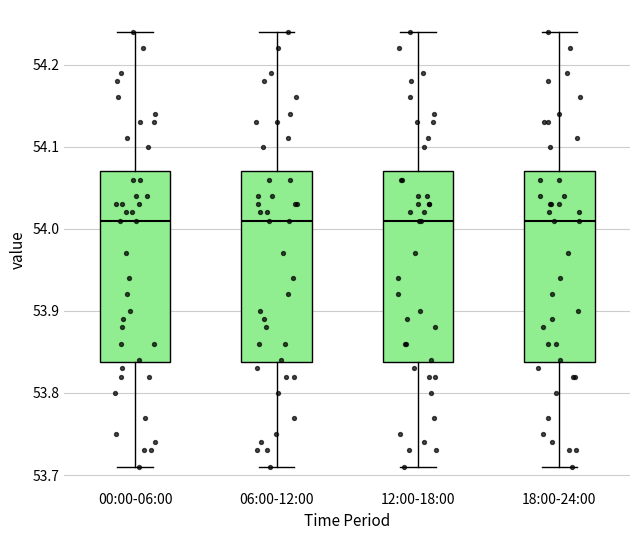

Reading left to right, transcribe this box plot: for each box, give where its median line is, the range the box spans, and where its two whiskers end, as read against the y-axis. The values are not printed on the chart, so give them approximately, as read against the axis.

00:00-06:00: median 54.01, box 53.84 to 54.07, whiskers 53.71 to 54.24
06:00-12:00: median 54.01, box 53.84 to 54.07, whiskers 53.71 to 54.24
12:00-18:00: median 54.01, box 53.84 to 54.07, whiskers 53.71 to 54.24
18:00-24:00: median 54.01, box 53.84 to 54.07, whiskers 53.71 to 54.24